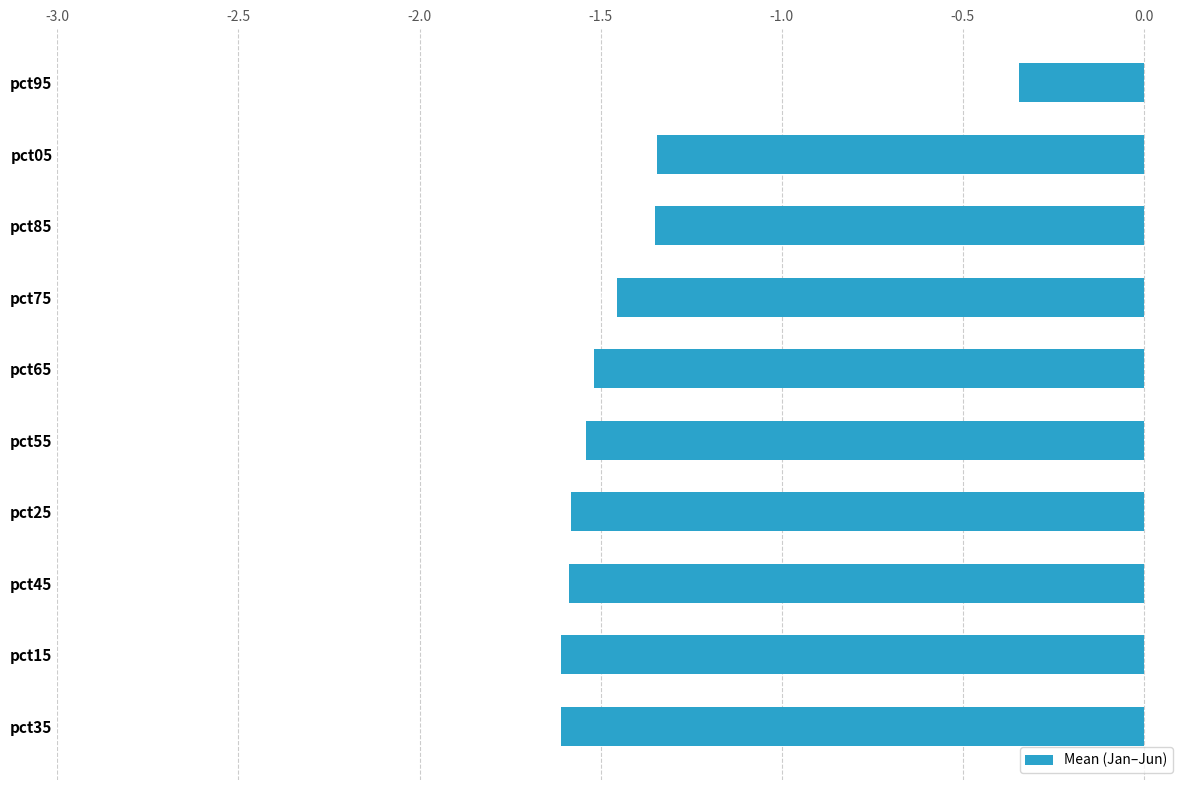

What is the sum of the values at pct55 and pct75?

-3.0